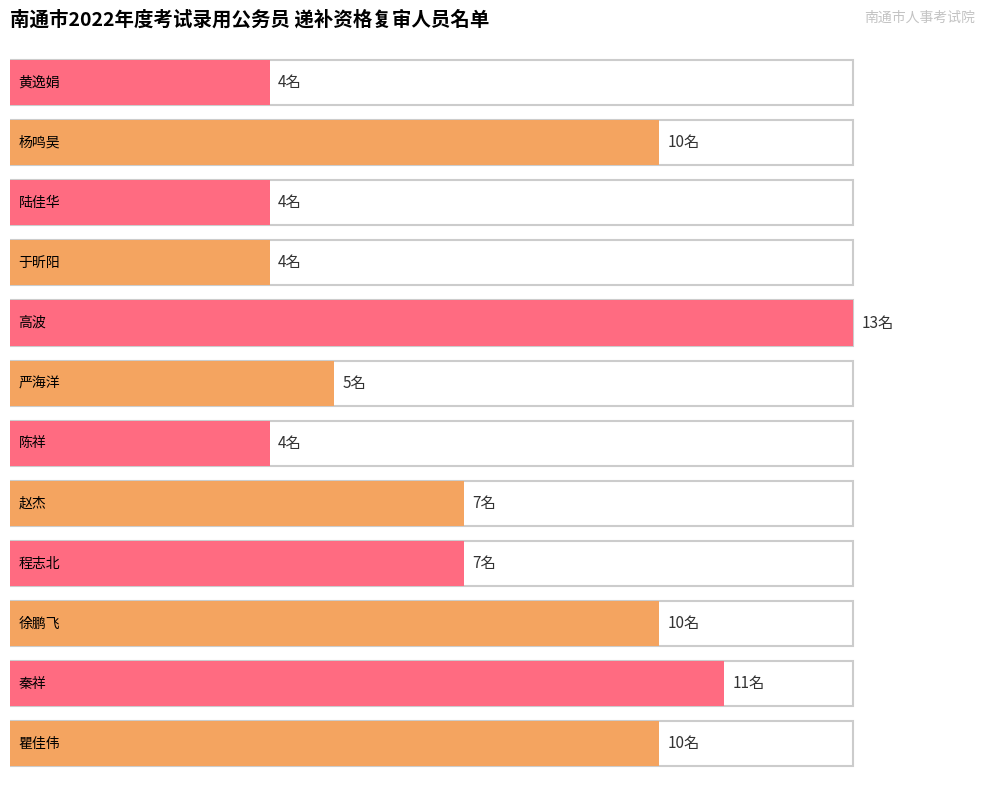

What is the approximate value at 秦祥?

11